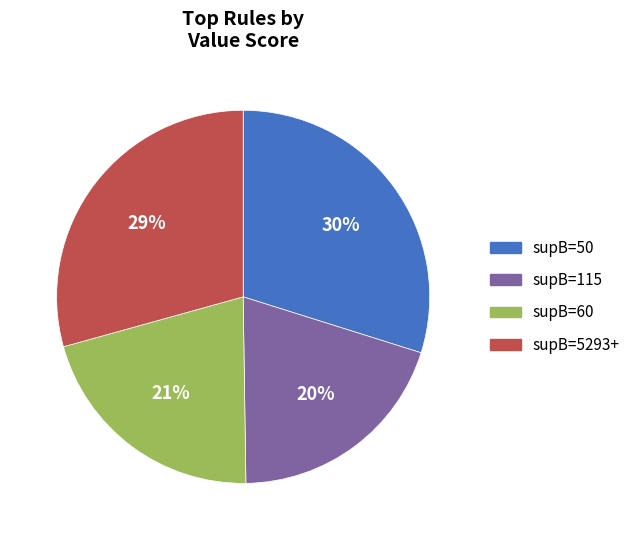

To the nearest percent, what is the difference between the largest and smallest slice percentages?

10%